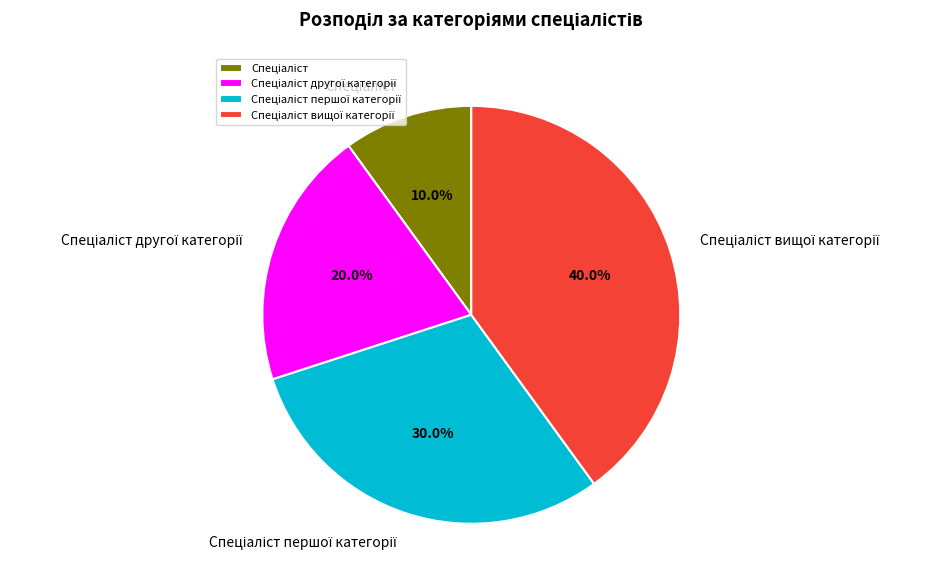

Is there a majority slice in this chart?

No